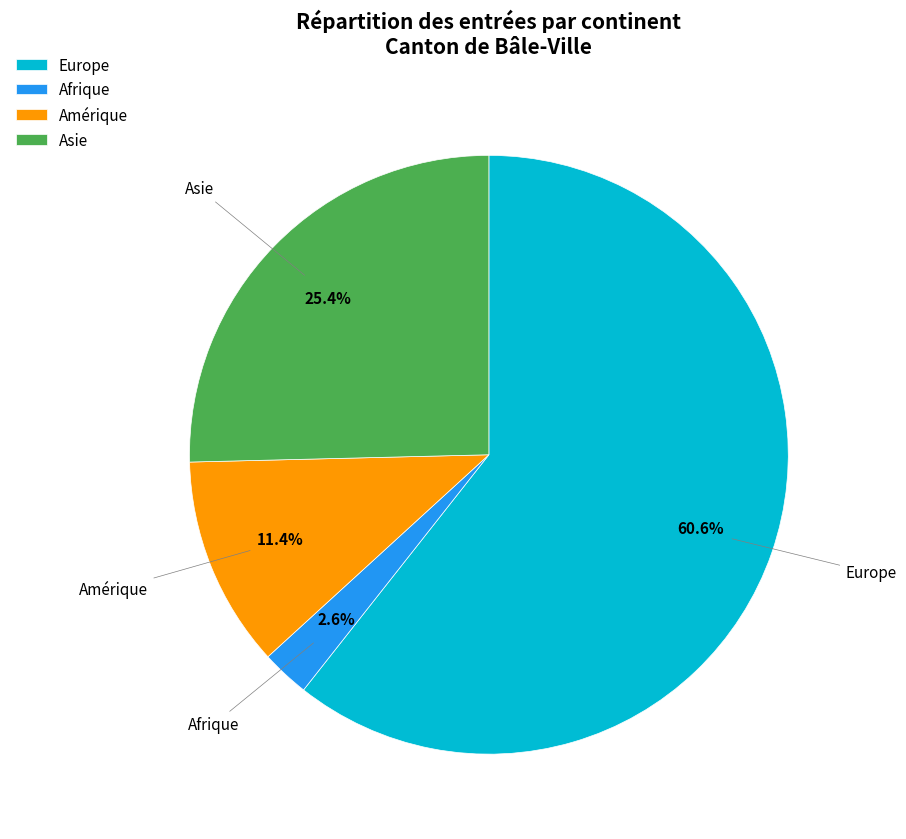

To the nearest percent, what portion does Europe represent?

61%